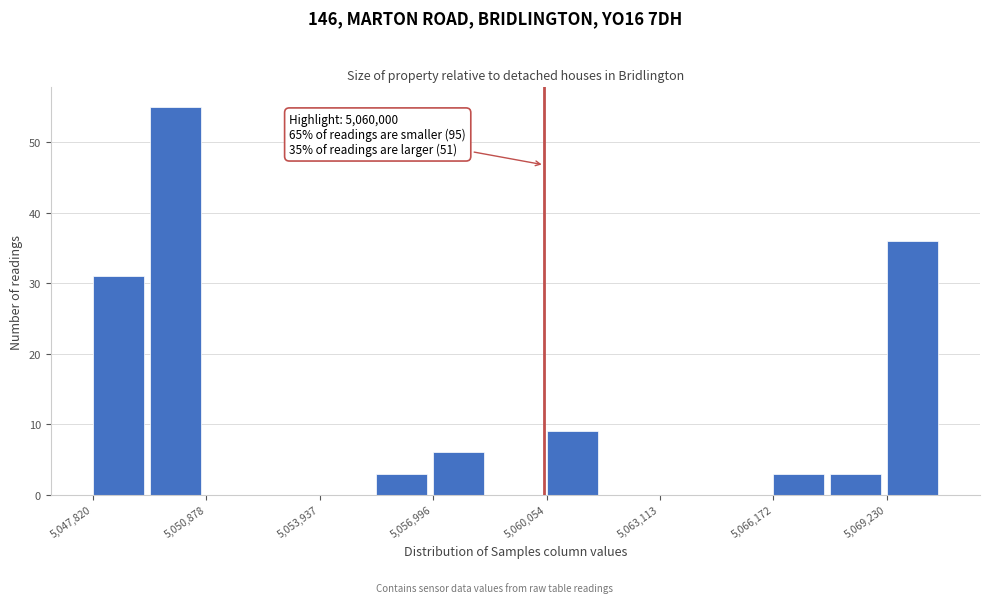

Around what value on the x-axis is the tallest bar? Give the approximate position of its centre, as read against the axis.

5050000